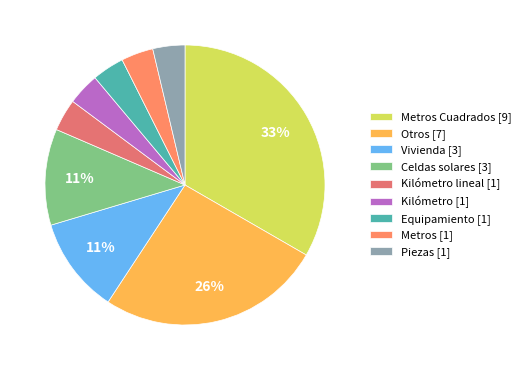

How many segments does this pie chart have?

9